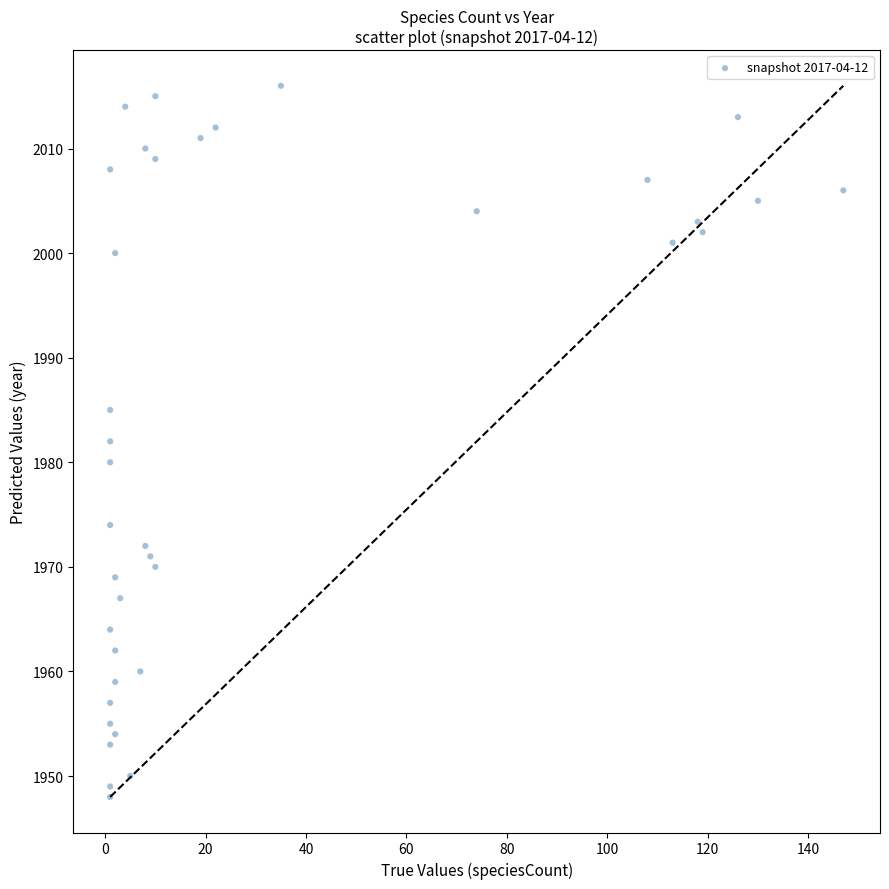

What is the range of X values (max minus min)?

146